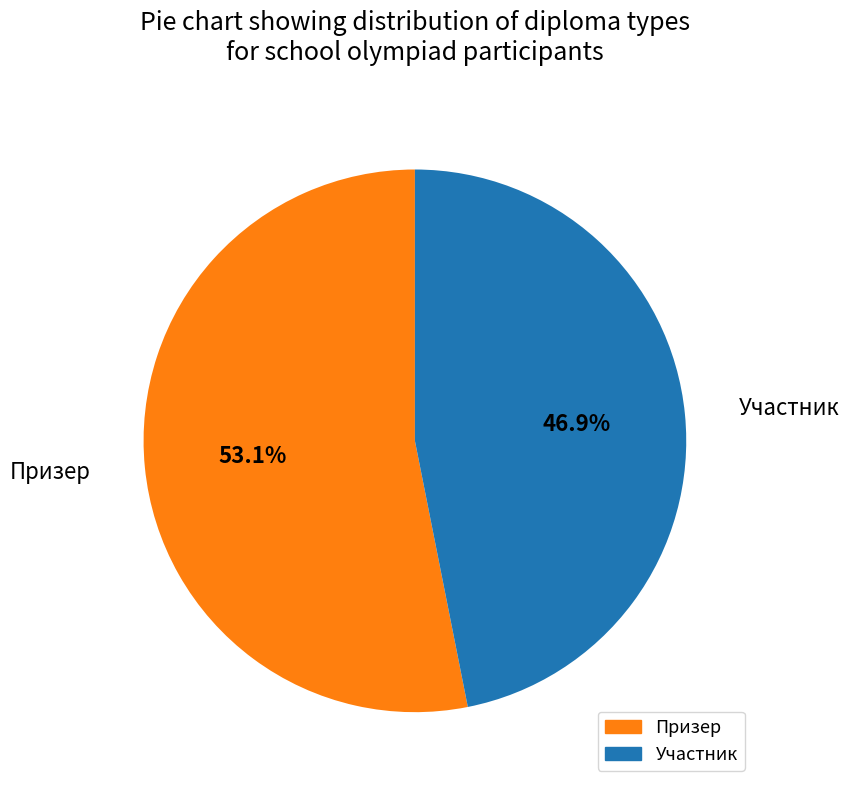

To the nearest percent, what is the combined percentage of Призер and Участник?

100%